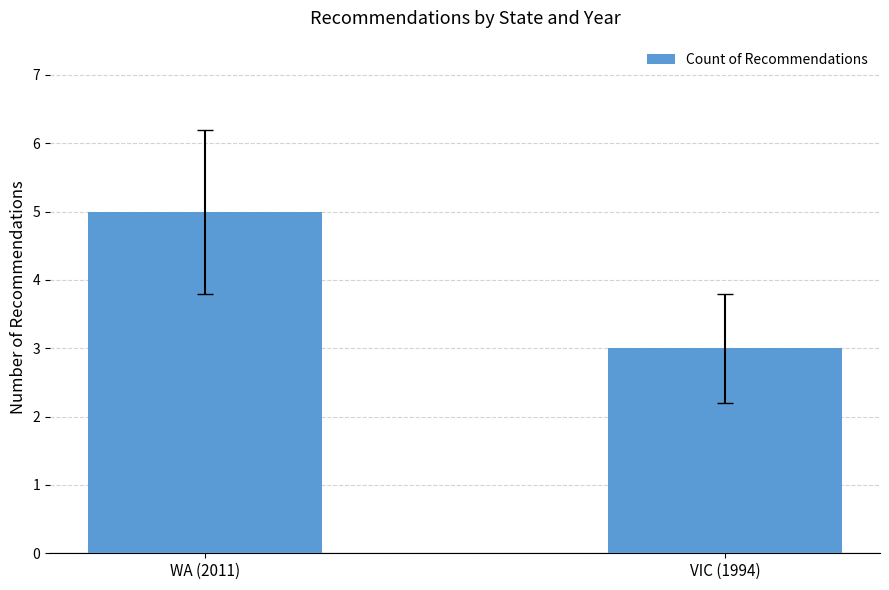

What value does the data have at VIC (1994)?

3